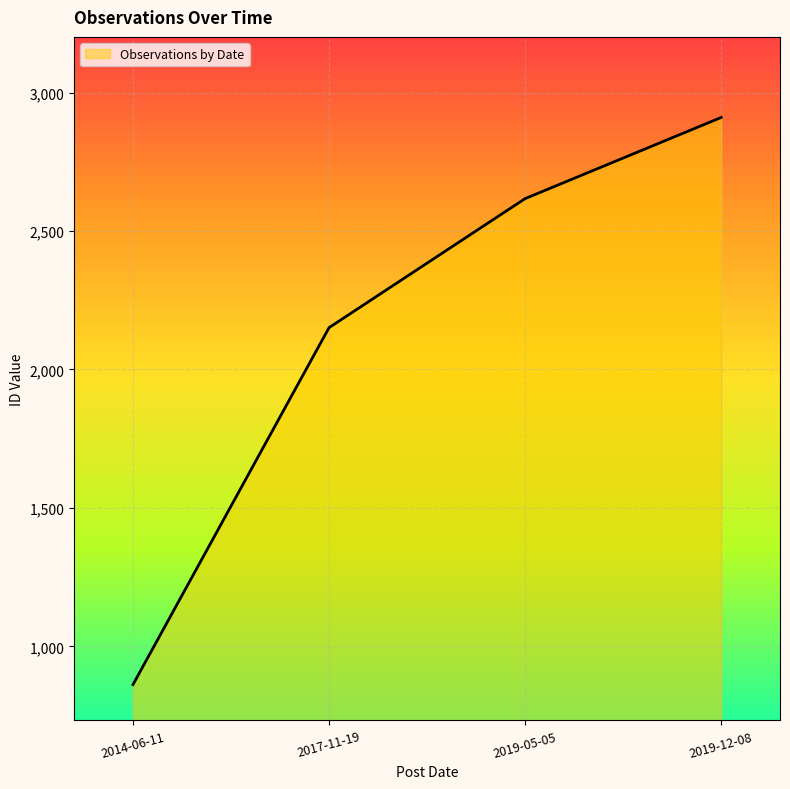

How many lines are shown in the chart?

1